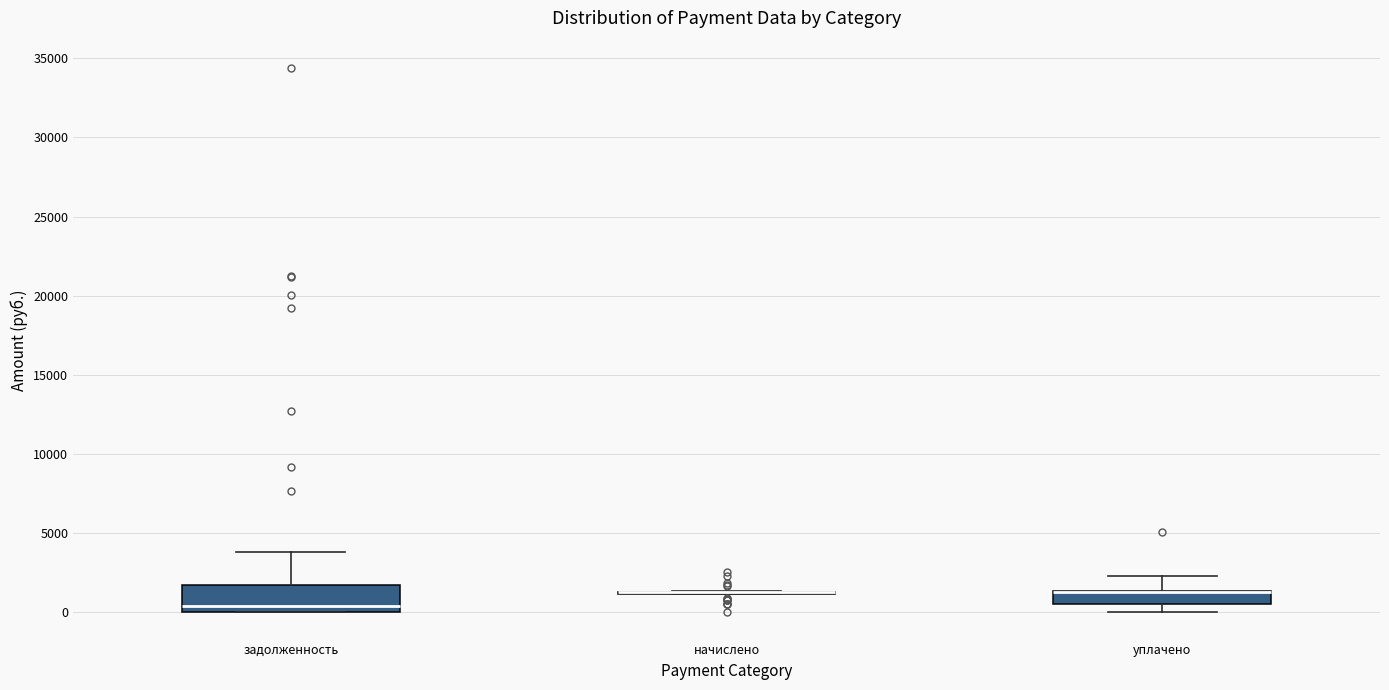

Where does the upper whisker of the box for задолженность end on the y-axis? The values are not printed on the chart, so give them approximately, as read against the axis.

4000